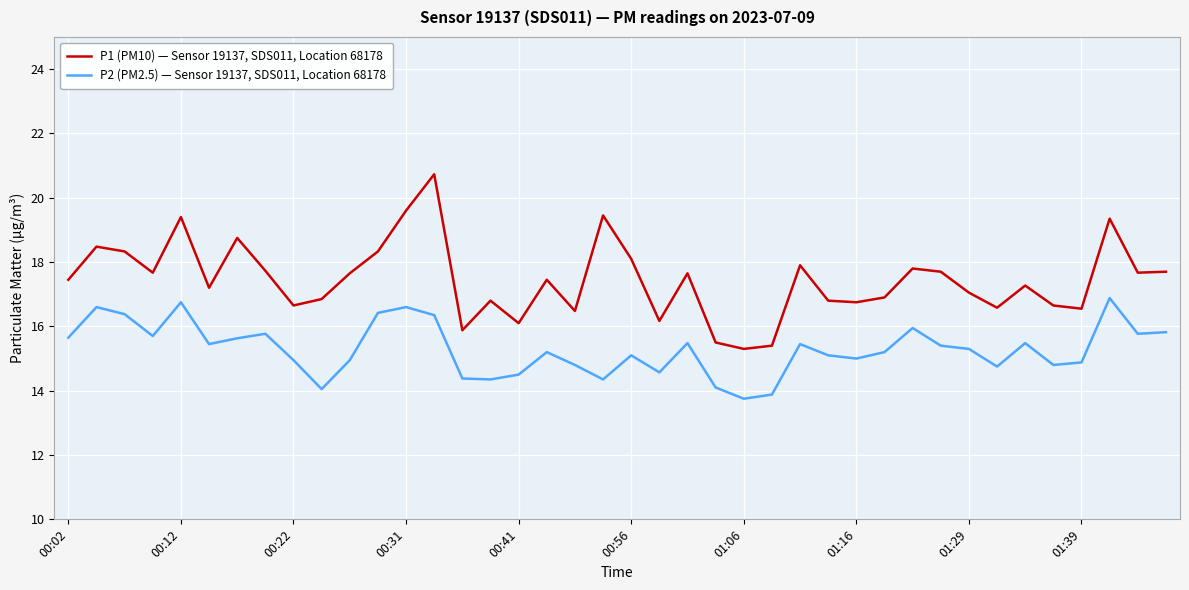

Which series has the largest range (max minus min)?

P1 (PM10) — Sensor 19137, SDS011, Location 68178